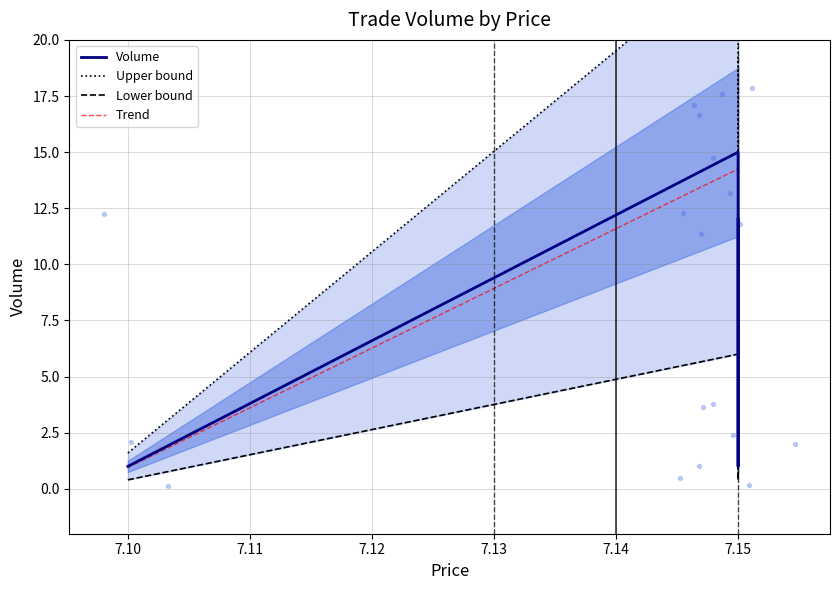

Which series has the largest Y range (max minus min)?

Upper bound